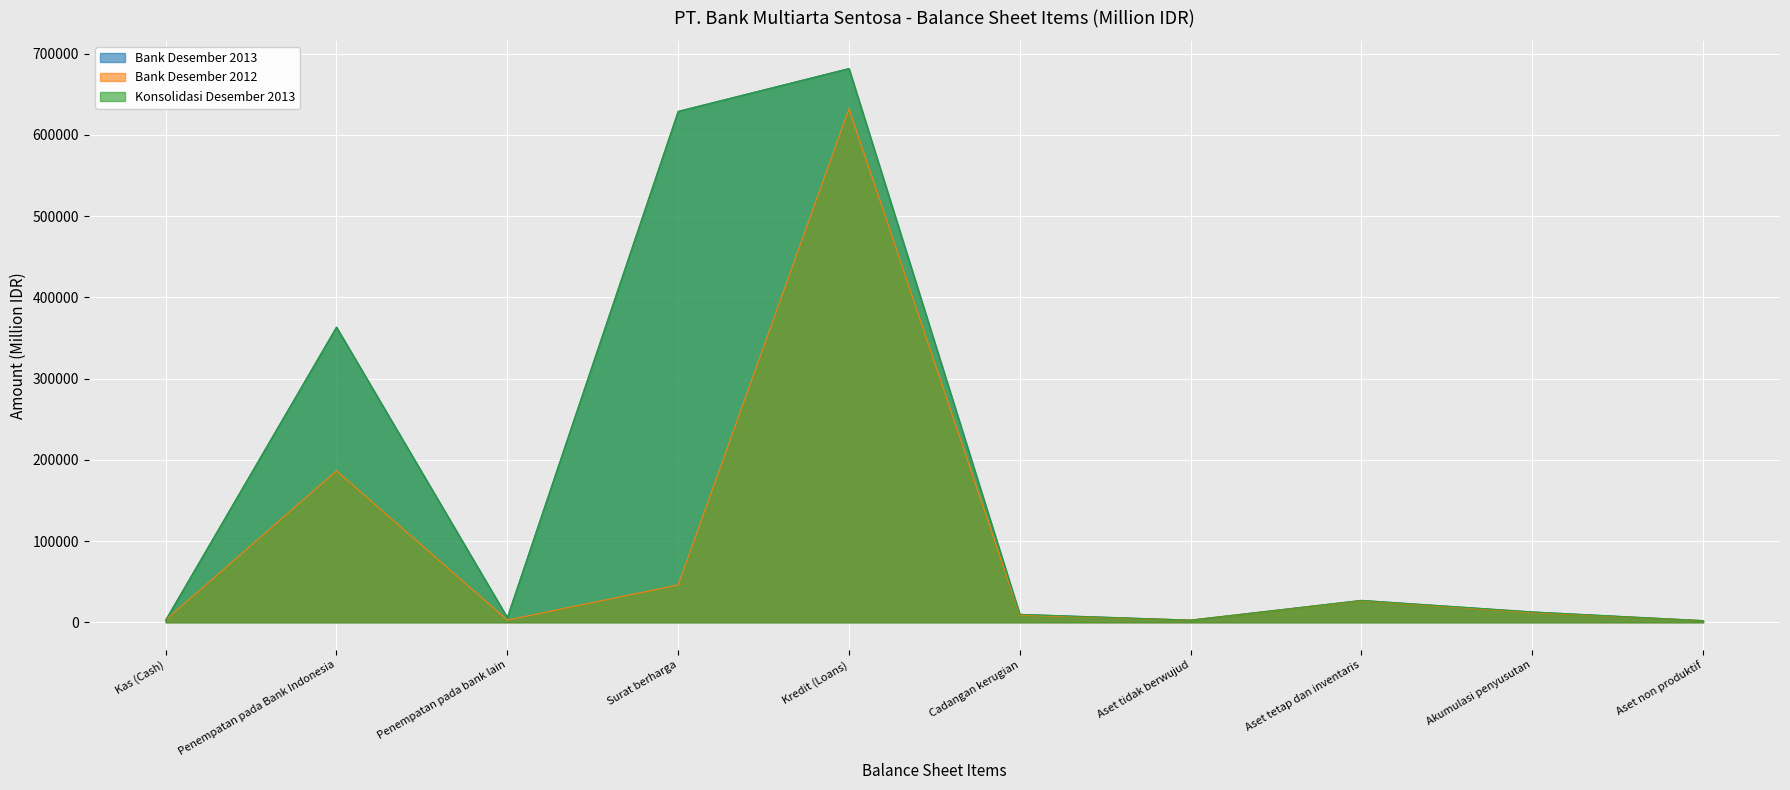

Is it true that Bank Desember 2013 equals 21172 at Akumulasi penyusutan?

False